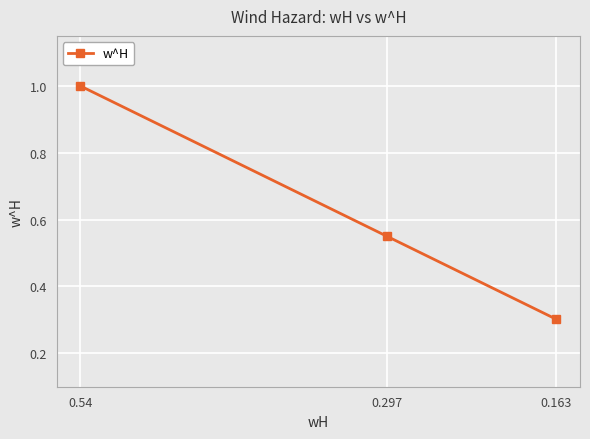

How many lines are shown in the chart?

1